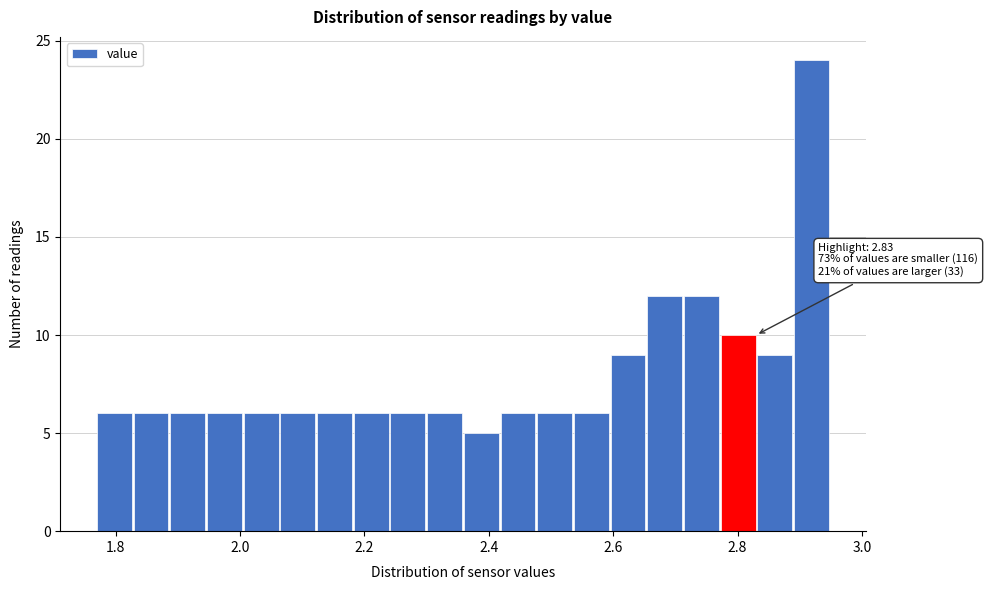

Around what value on the x-axis is the tallest bar? Give the approximate position of its centre, as read against the axis.

2.92